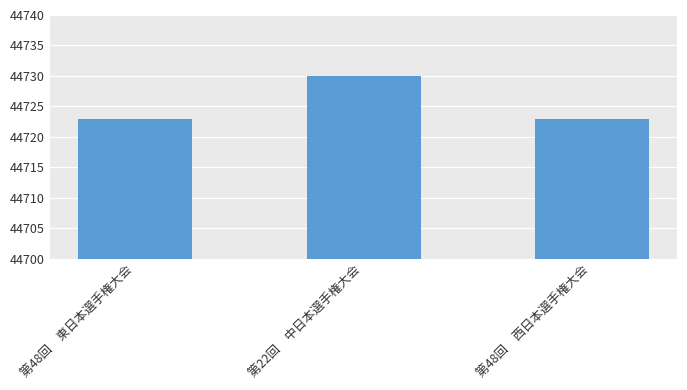

Which has a higher value, 第48回　東日本選手権大会 or 第22回　中日本選手権大会?

第22回　中日本選手権大会